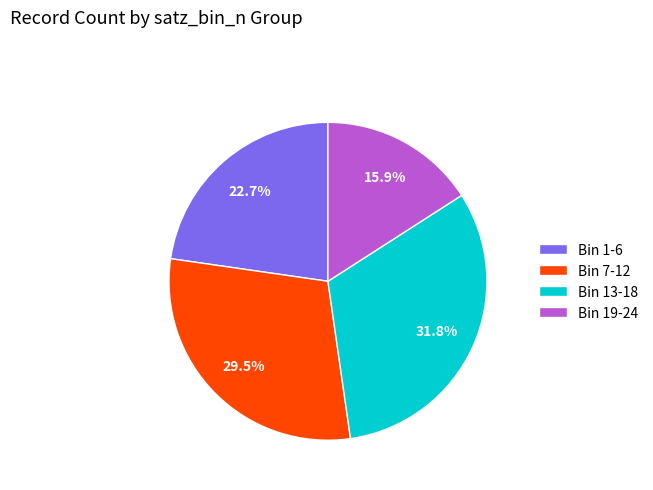

Is there any slice that represents more than half of the pie?

No